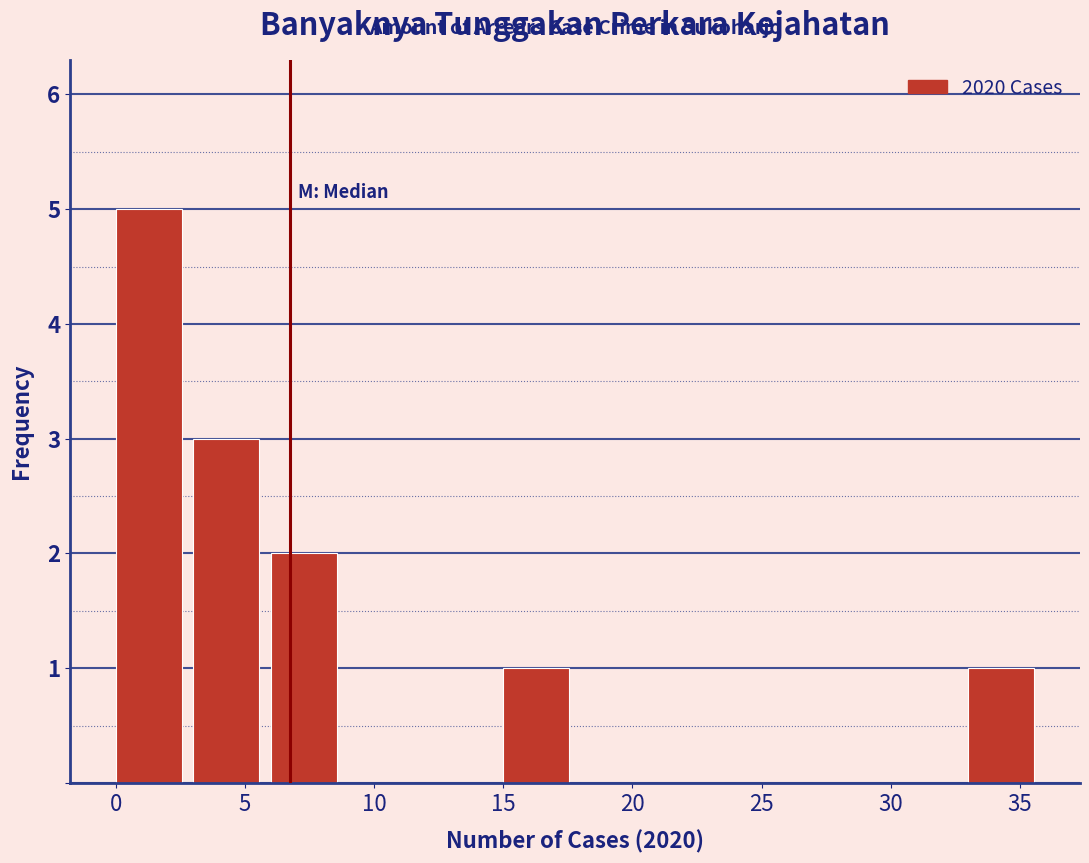

Over which range of the x-axis is the bar tallest?

0 to 3